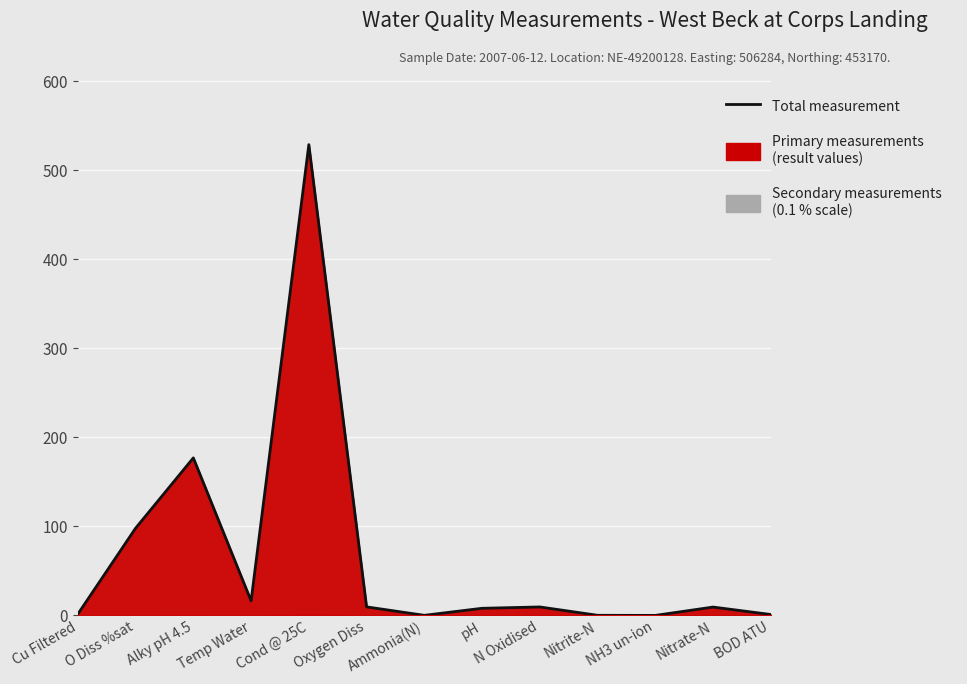

Count the number of values greater than 9.

7